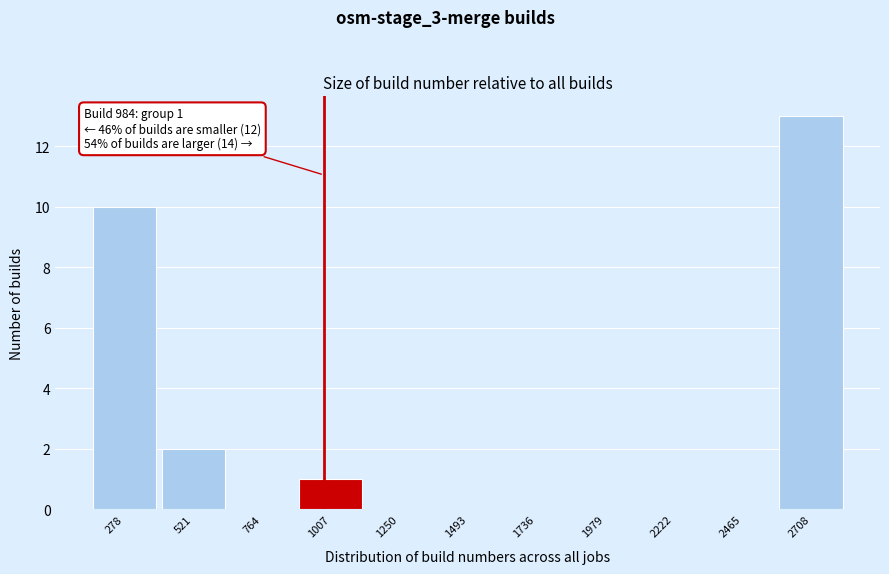

Which range on the x-axis has the tallest bar?

2600 to 2850